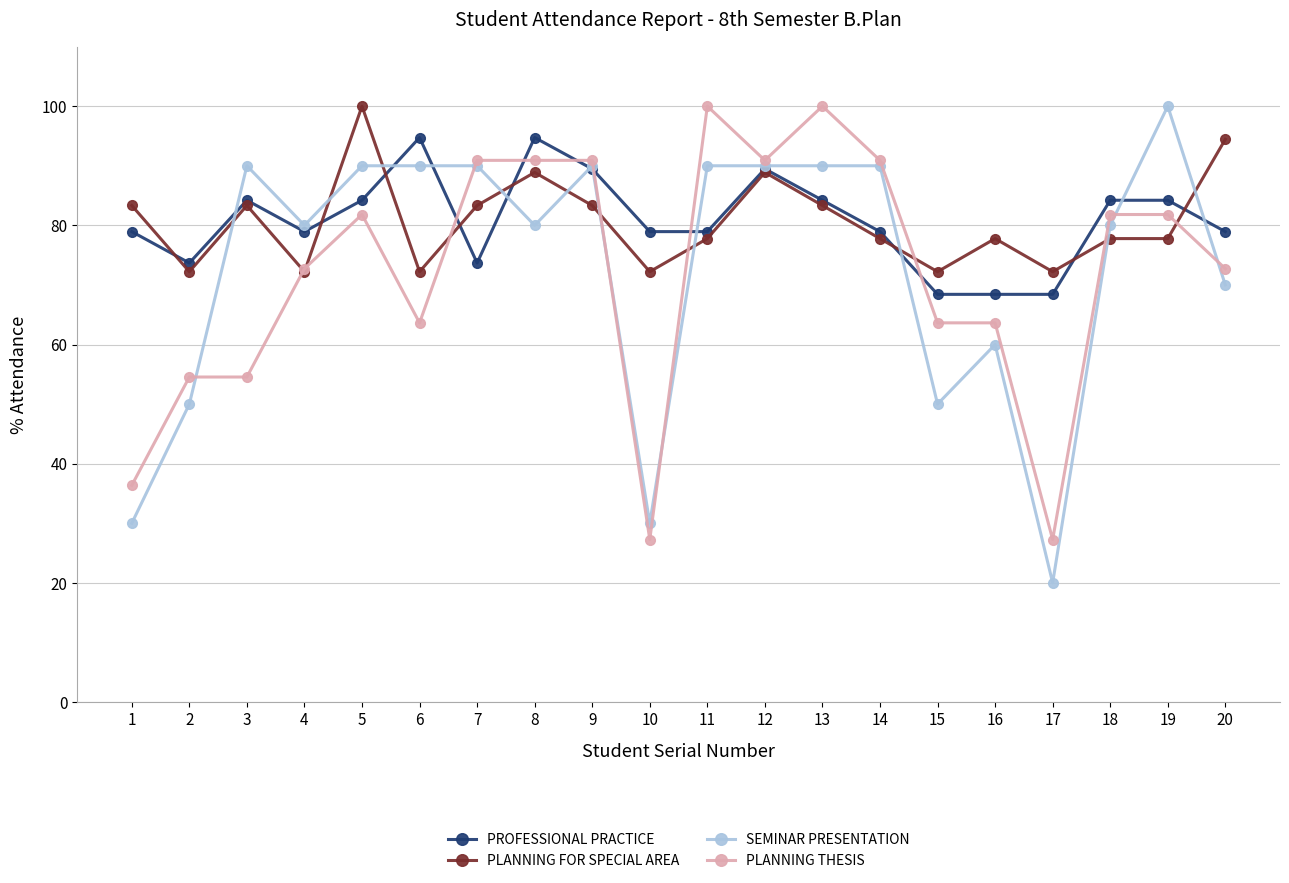

What is the total value across all series at 13?

357.5